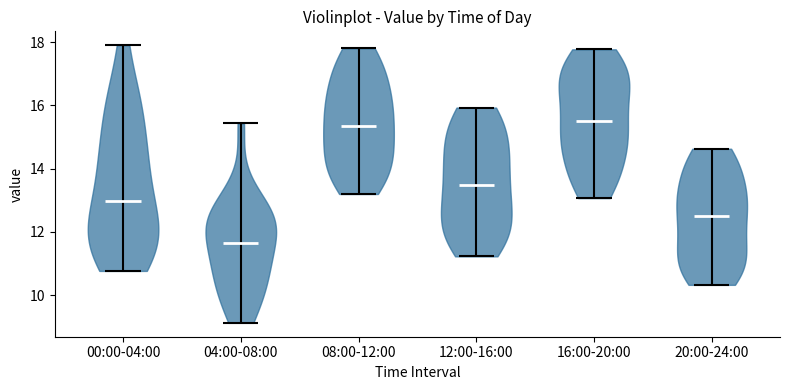

What is the lowest point the violin for 16:00-20:00 reaches on the y-axis? The values are not printed on the chart, so give them approximately, as read against the axis.

13.0